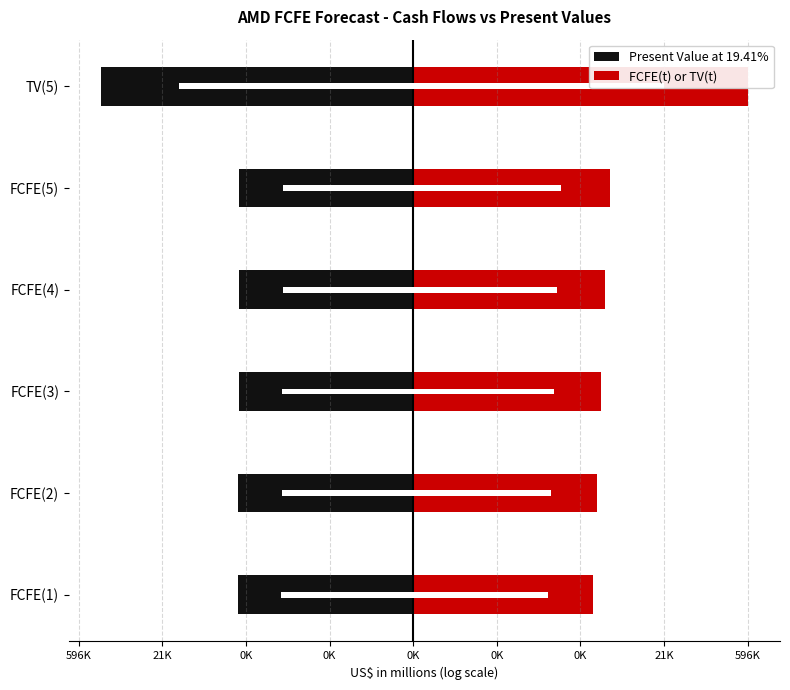

The value of FCFE(t) or TV(t) at FCFE(3) is 7.5. True or false?

True